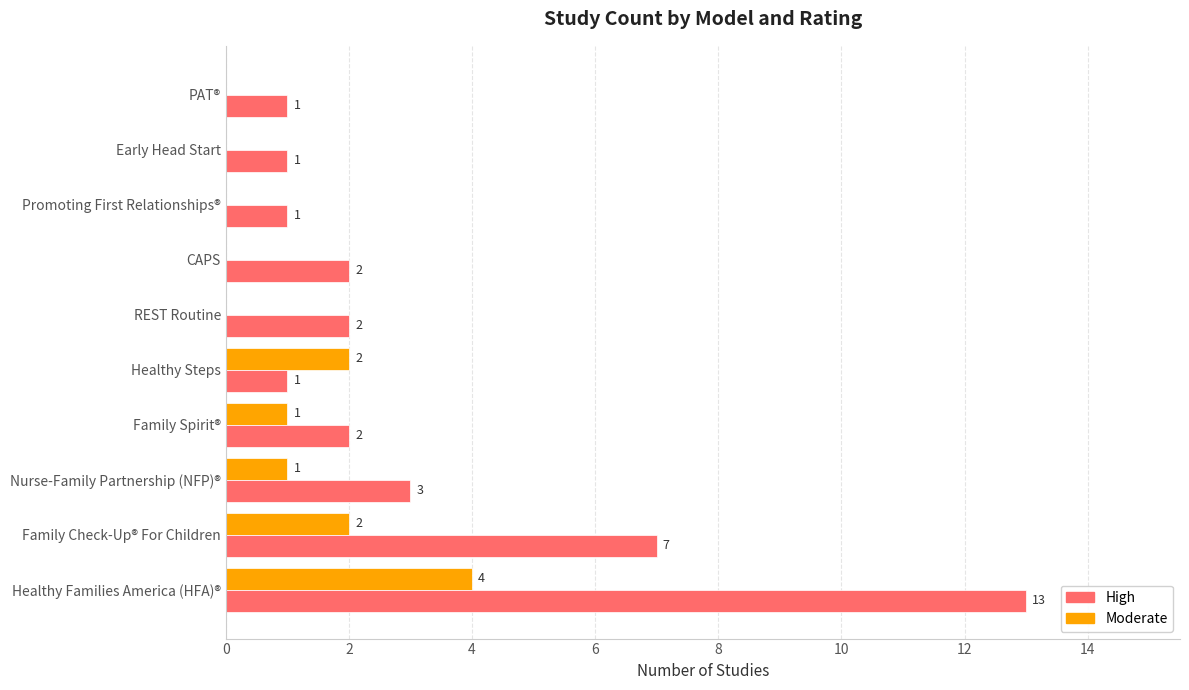

At which category is the sum across all series the highest?

Healthy Families America (HFA)®